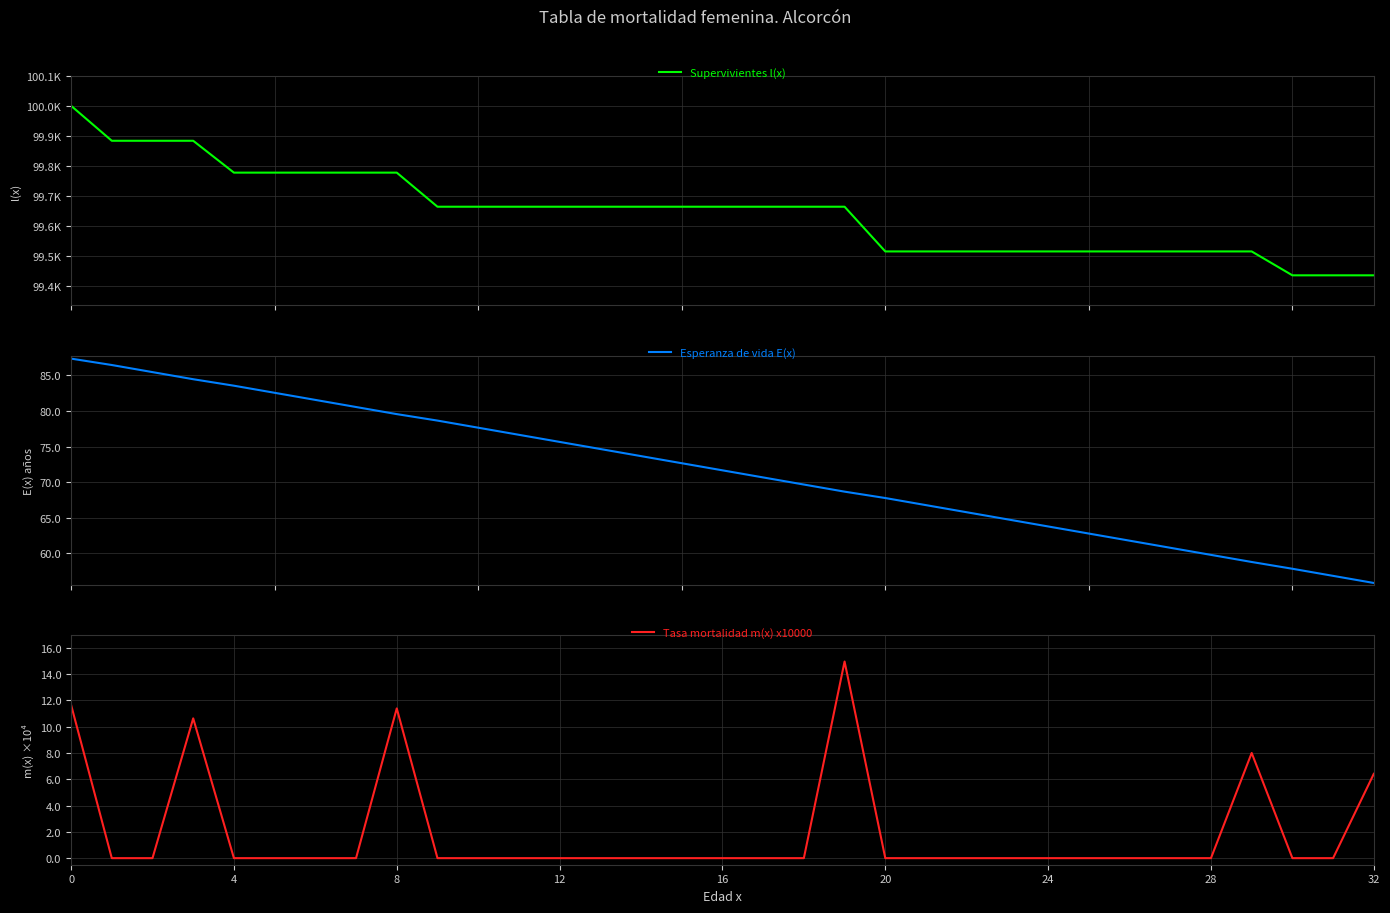

Reading left to right, list all the values displayed in this chart.

Supervivientes l(x): 100000.0	99883.5	99883.5	99883.5	99777.4	99777.4	99777.4	99777.4	99777.4	99663.9	99663.9	99663.9	99663.9	99663.9	99663.9	99663.9	99663.9	99663.9	99663.9	99663.9	99515.1	99515.1	99515.1	99515.1	99515.1	99515.1	99515.1	99515.1	99515.1	99515.1	99435.5	99435.5	99435.5
Esperanza de vida E(x): 87.4	86.5	85.5	84.5	83.6	82.6	81.6	80.6	79.6	78.7	77.7	76.7	75.7	74.7	73.7	72.7	71.7	70.7	69.7	68.7	67.8	66.8	65.8	64.8	63.8	62.8	61.8	60.8	59.8	58.8	57.8	56.8	55.8
Tasa mortalidad m(x) x10000: 11.7	0.0	0.0	10.6	0.0	0.0	0.0	0.0	11.4	0.0	0.0	0.0	0.0	0.0	0.0	0.0	0.0	0.0	0.0	14.9	0.0	0.0	0.0	0.0	0.0	0.0	0.0	0.0	0.0	8.0	0.0	0.0	6.4